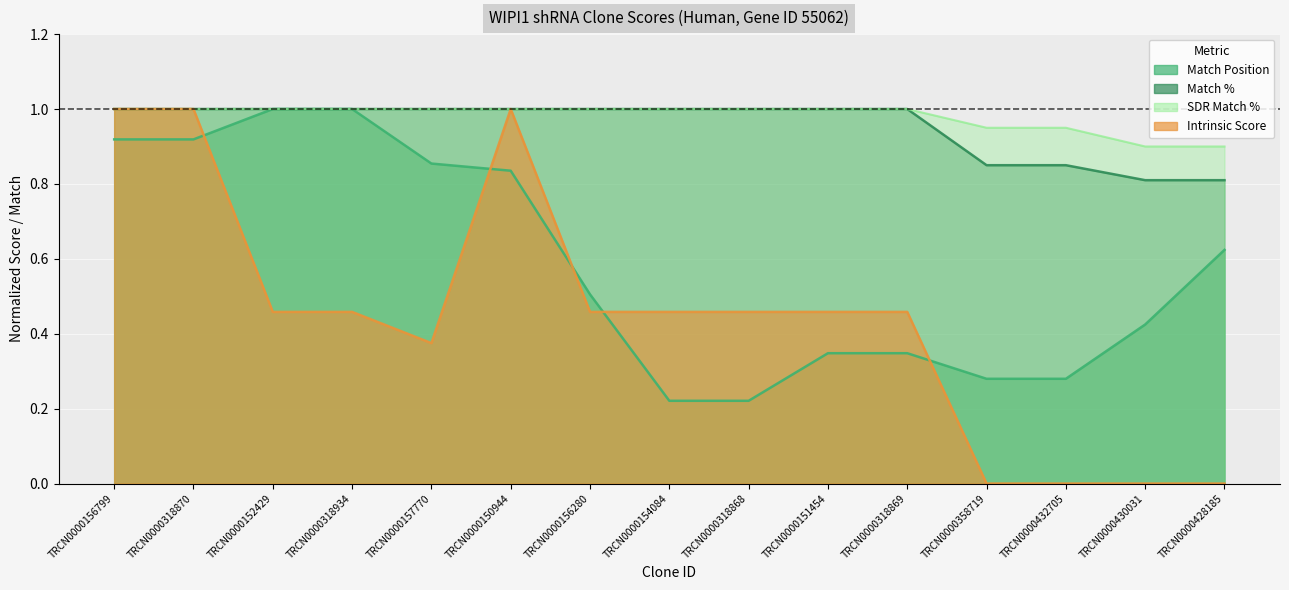

Which series has the largest range (max minus min)?

Intrinsic Score